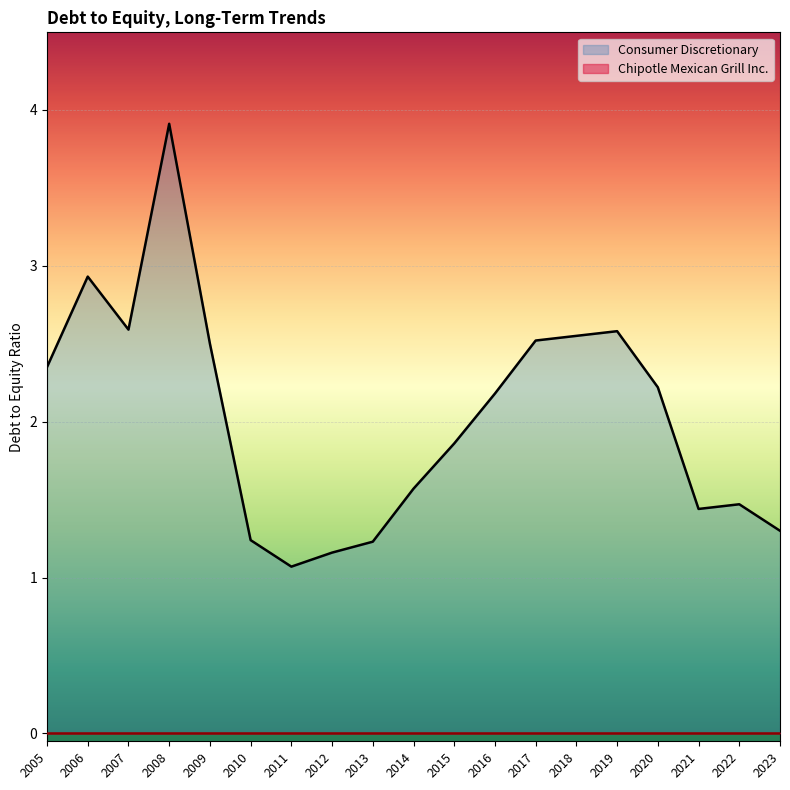

Reading right to left, list all the values displayed in this chart.

Consumer Discretionary: 2023=1.3	2022=1.5	2021=1.4	2020=2.2	2019=2.6	2018=2.5	2017=2.5	2016=2.2	2015=1.9	2014=1.6	2013=1.2	2012=1.2	2011=1.1	2010=1.2	2009=2.5	2008=3.9	2007=2.6	2006=2.9	2005=2.4
Chipotle Mexican Grill Inc.: 2023=0.0	2022=0.0	2021=0.0	2020=0.0	2019=0.0	2018=0.0	2017=0.0	2016=0.0	2015=0.0	2014=0.0	2013=0.0	2012=0.0	2011=0.0	2010=0.0	2009=0.0	2008=0.0	2007=0.0	2006=0.0	2005=0.0